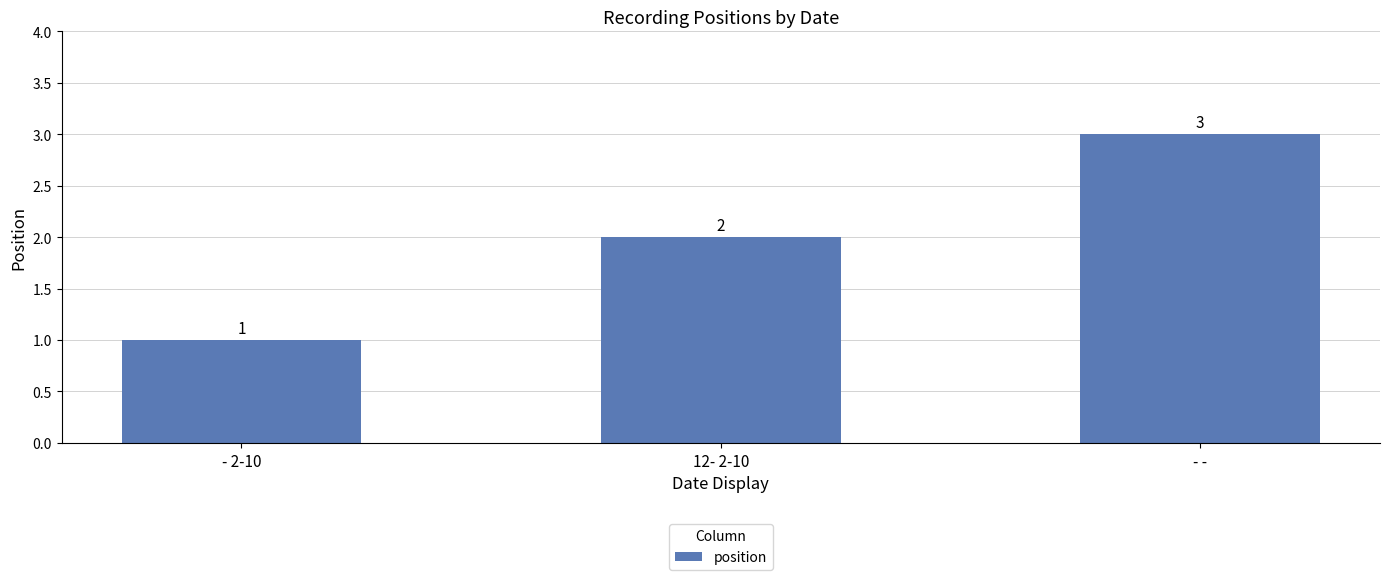

Reading right to left, list all the values displayed in this chart.

- -=3	12- 2-10=2	- 2-10=1